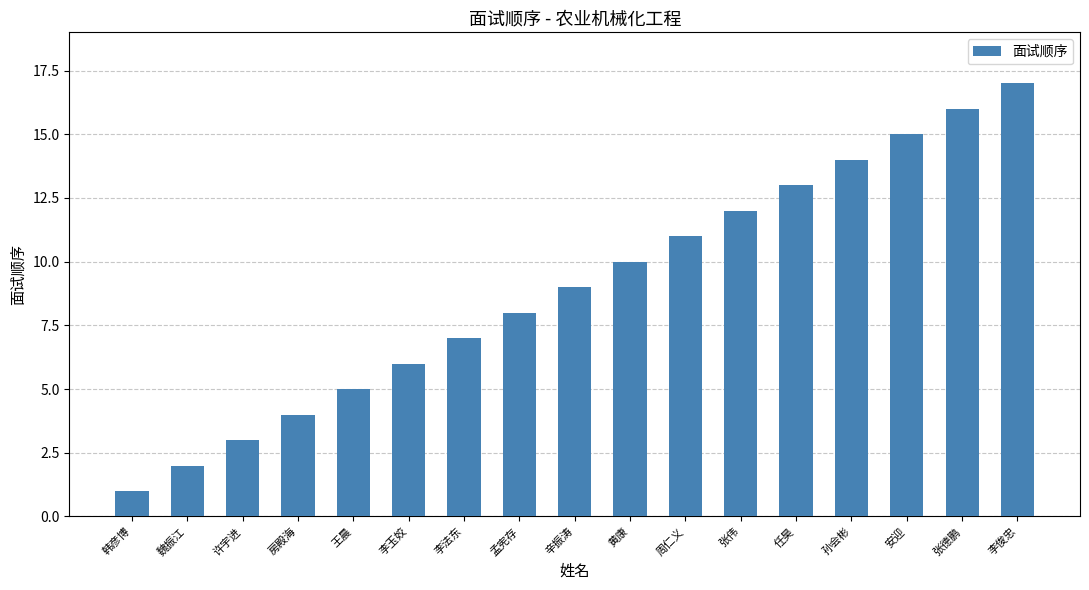

Between 孙会彬 and 韩彦博, which is larger?

孙会彬